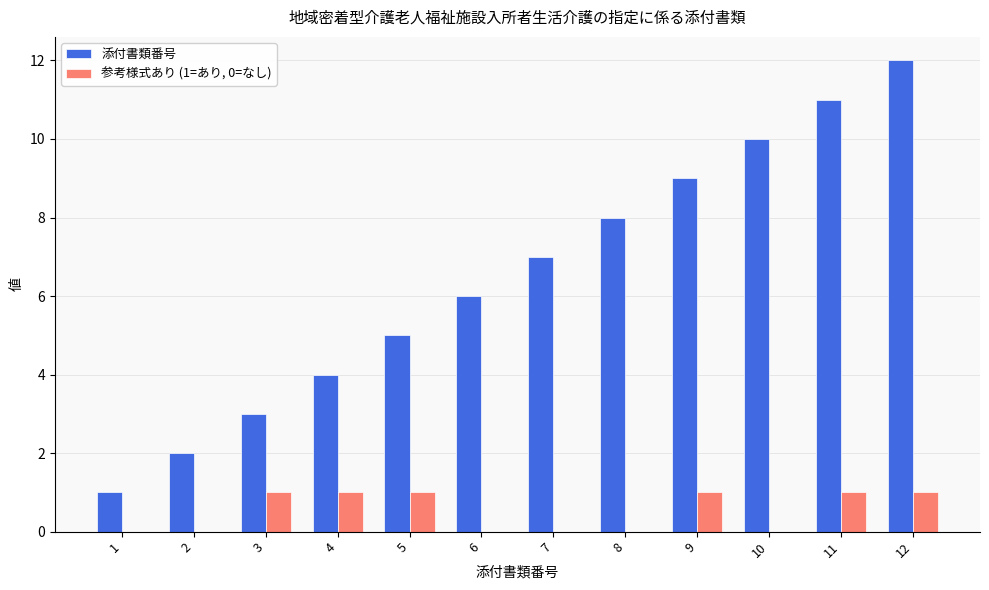

Is the value of 添付書類番号 at 5 greater than the value of 参考様式あり (1=あり, 0=なし) at 7?

Yes